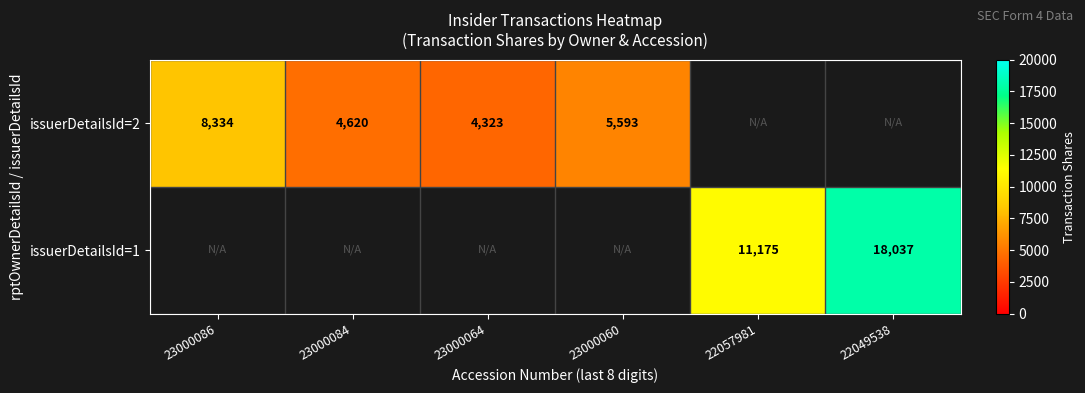

True or false: issuerDetailsId=1 has a value of 18037 at 22049538.

True